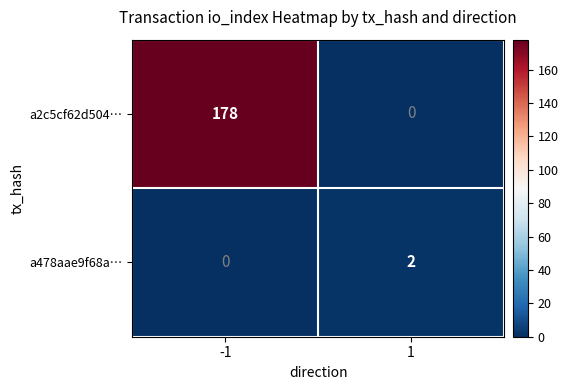

What is the average value of the a2c5cf62d504… series?

89